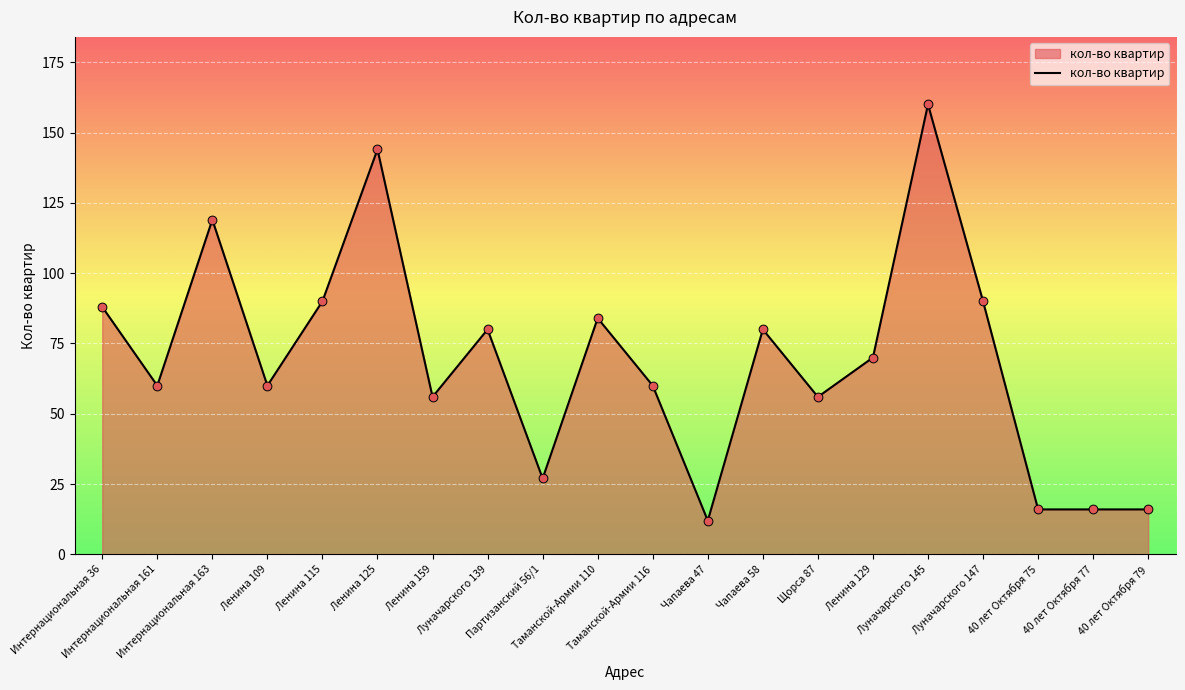

What is the change in value from Таманской-Армии 116 to 40 лет Октября 79?

-44